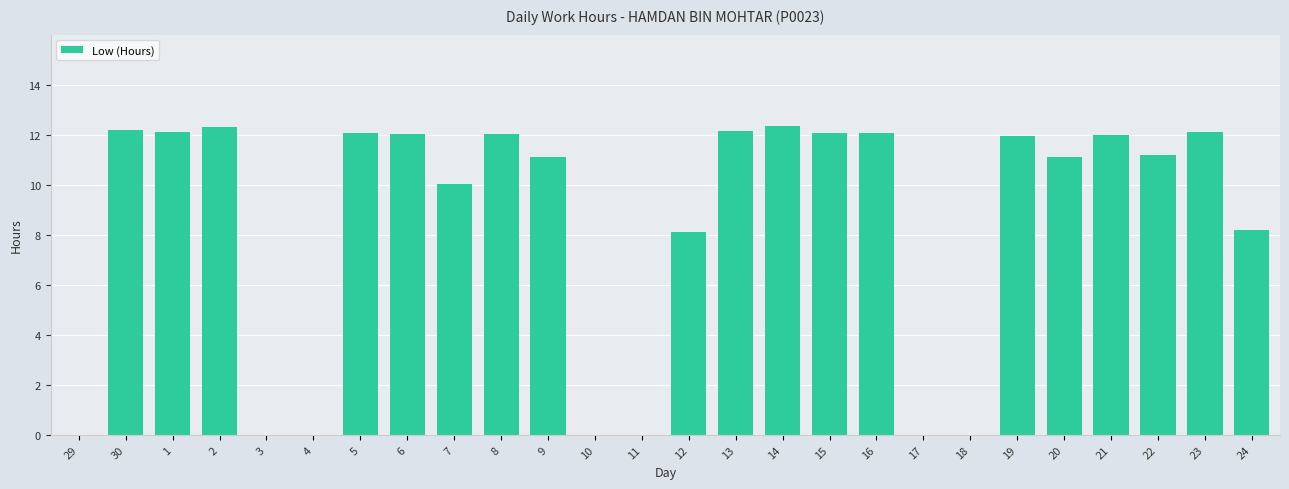

How many distinct data groups are displayed?

1